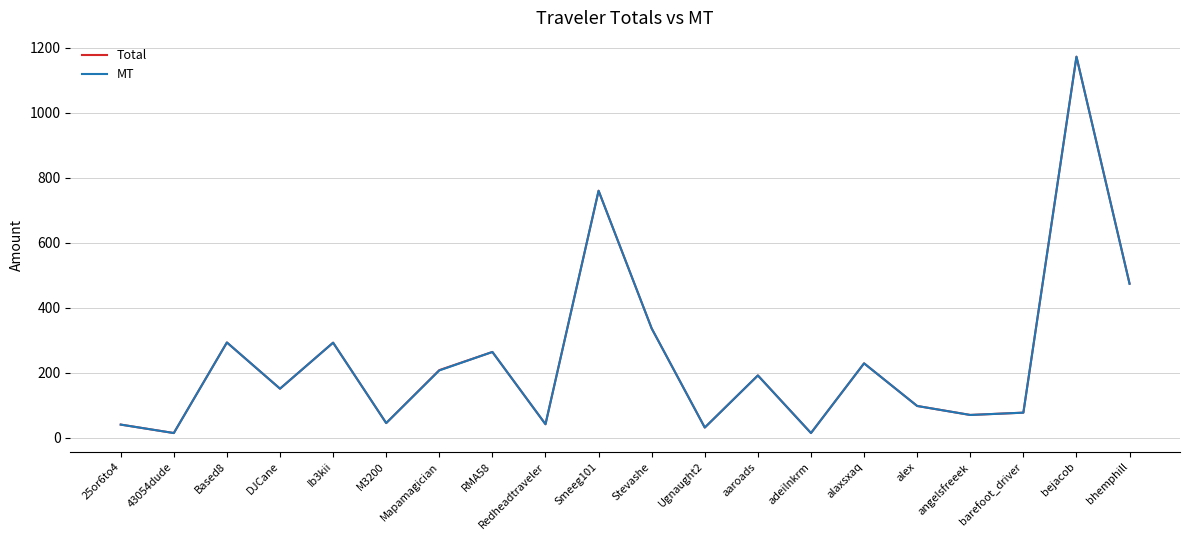

Which category has the highest value in the MT series?

bejacob